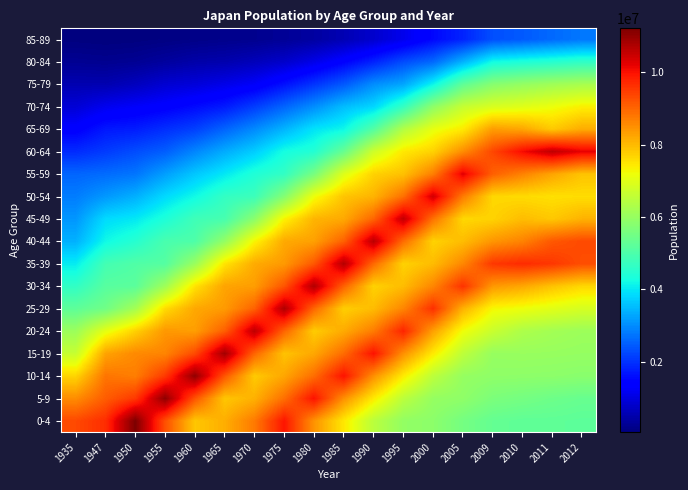

Reading right to left, extract all data points from this chart.

0-4: 2012=5224000	2011=5255000	2010=5254461	2009=5323000	2005=5547395	2000=5859973	1995=5949623	1990=6469790	1985=7456400	1980=8458080	1975=9934745	1970=8746089	1965=8133483	1960=7844433	1955=9247741	1950=11205457	1947=9661646	1935=9328501
5-9: 2012=5364000	2011=5446000	2010=5550007	2009=5639000	2005=5899562	2000=5984829	1995=6493110	1990=7436656	1985=8492500	1980=9966787	1975=8877006	1970=8100003	1965=7849292	1960=9204635	1955=11042592	1950=9522665	1947=9099015	1935=8531419
10-14: 2012=5823000	2011=5865000	2010=5884275	2009=5902000	2005=5990607	2000=6507152	1995=7424703	1990=8495909	1985=9972000	1980=8900365	1975=8223394	1970=7799284	1965=9183407	1960=11017538	1955=9507817	1950=8699917	1947=8812693	1935=7685247
15-19: 2012=5981000	2011=6009000	2010=6028600	2009=6001000	2005=6523659	2000=7433115	1995=8491929	1990=9967712	1985=8917600	1980=8215420	1975=7891996	1970=8998395	1965=10851888	1960=9308538	1955=8625519	1950=8567668	1947=8263857	1935=6640917
20-24: 2012=6077000	2011=6169000	2010=6304880	2009=6677000	2005=7192988	2000=8300297	1995=9765295	1990=8721441	1985=8177400	1980=7783812	1975=9007448	1970=10594925	1965=9068689	1960=8318450	1955=8403243	1950=7725542	1947=7061904	1935=6071071
25-29: 2012=6849000	2011=7004000	2010=7154666	2009=7272000	2005=8097834	2000=9626221	1995=8614403	1990=7976511	1985=7753200	1980=8976957	1975=10730221	1970=9037118	1965=8363829	1960=8209360	1955=7604328	1950=6185120	1947=5491634	1935=5240083
30-34: 2012=7644000	2011=7897000	2010=8213960	2009=8394000	2005=9592355	2000=8608881	1995=7968686	1990=7713009	1985=9034200	1980=10708629	1975=9193706	1970=8327691	1965=8257330	1960=7517805	1955=6116932	1950=5202237	1947=5147599	1935=4632637
35-39: 2012=9268000	2011=9545000	2010=9688045	2009=9535000	2005=8592843	2000=7978061	1995=7709028	1990=8945897	1985=10676700	1980=9151151	1975=8378792	1970=8170903	1965=7498539	1960=6038030	1955=5115126	1950=5048073	1947=4881783	1935=4045846
40-44: 2012=9318000	2011=9155000	2010=8650602	2009=8424000	2005=7968660	2000=7706162	1995=8916937	1990=10617643	1985=9047700	1980=8296039	1975=8189237	1970=7305820	1965=5961402	1960=5019130	1955=4945330	1950=4482980	1947=4191998	1935=3406011
45-49: 2012=8082000	2011=7837000	2010=7966133	2009=7703000	2005=7650199	2000=8845461	1995=10544944	1990=8989654	1985=8193300	1980=8057805	1975=7329028	1970=5839717	1965=4921811	1960=4816559	1955=4367173	1950=4004549	1947=3858845	1935=3112834
50-54: 2012=7587000	2011=7546000	2010=7608317	2009=7651000	2005=8743818	2000=10391001	1995=8867530	1990=8068623	1985=7869200	1980=7170337	1975=5747161	1970=4776975	1965=4657998	1960=4201390	1955=3849490	1950=3388668	1947=3131979	1935=2832875
55-59: 2012=7882000	2011=8247000	2010=8656055	2009=9061000	2005=10223859	2000=8698453	1995=7912482	1990=7713773	1985=6965100	1980=5582330	1975=4648187	1970=4401704	1965=4002009	1960=3641207	1955=3205514	1950=2749029	1947=2644459	1935=2571137
60-64: 2012=10188000	2011=10573000	2010=10054575	2009=9356000	2005=8526772	2000=7711606	1995=7445934	1990=6735670	1985=5359200	1980=4442551	1975=4263359	1970=3709919	1965=3344459	1960=2931617	1955=2496593	1950=2303895	1947=2109345	1935=1930611
65-69: 2012=8161000	2011=7819000	2010=8230222	2009=8342000	2005=7422967	2000=7091585	1995=6373007	1990=5090871	1985=4165300	1980=3947606	1975=3435492	1970=2973692	1965=2562311	1960=2160402	1955=1967019	1950=1770715	1947=1719508	1935=1387092
70-74: 2012=7364000	2011=7151000	2010=6987391	2009=6879000	2005=6634850	2000=5889998	1995=4674557	1990=3809840	1985=3532300	1980=3012121	1975=2567573	1970=2127751	1965=1744561	1960=1563804	1955=1392662	1950=1281608	1947=1160146	1935=913423
75-79: 2012=6231000	2011=6122000	2010=5972225	2009=5791000	2005=5261100	2000=4139567	1995=3276736	1990=3014473	1985=2434500	1980=2030820	1975=1636768	1970=1265890	1965=1095914	1960=954678	1955=875701	1950=685653	1947=550245	1935=561804
80-84: 2012=4618000	2011=4481000	2010=4363274	2009=4221000	2005=3409137	2000=2609499	1995=2293864	1990=1831720	1985=1446900	1980=1091136	1975=807299	1970=648477	1965=528116	1960=482925	1955=377787	1950=275783	1947=238477	1935=263979
85-89: 2012=2773000	2011=2617000	2010=2446197	2009=2323000	2005=1848497	2000=1530334	1995=1134102	1990=832886	1985=586400	1980=409300	1975=308519	1970=229325	1965=199158	1960=155813	1955=111355	1950=79053	1947=62053	1935=82255